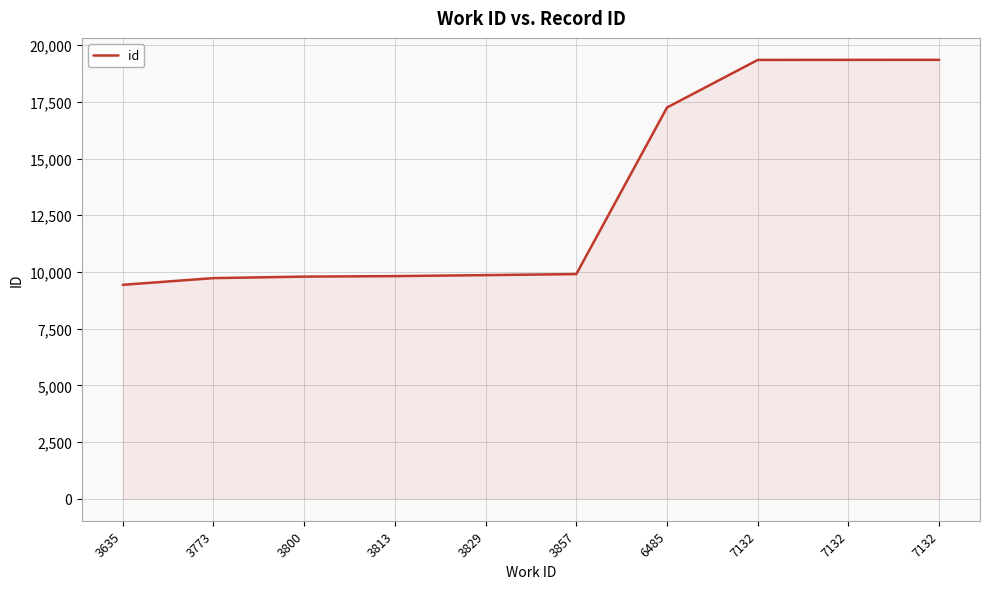

What is the difference between the second highest and second lowest values?

9623